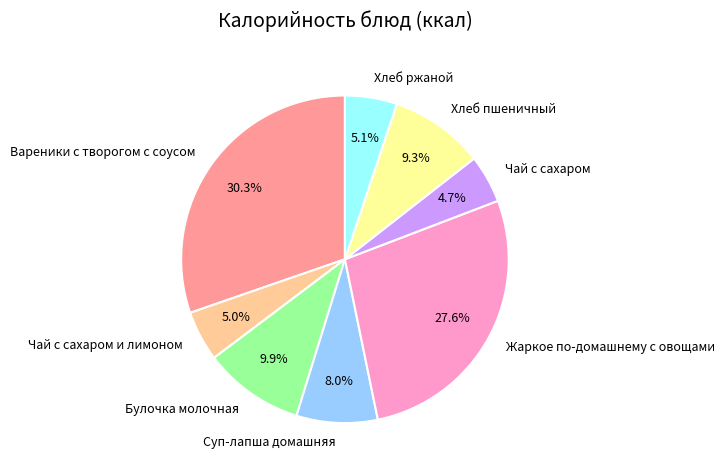

What is the total percentage of Хлеб ржаной and Суп-лапша домашняя?

13.1%